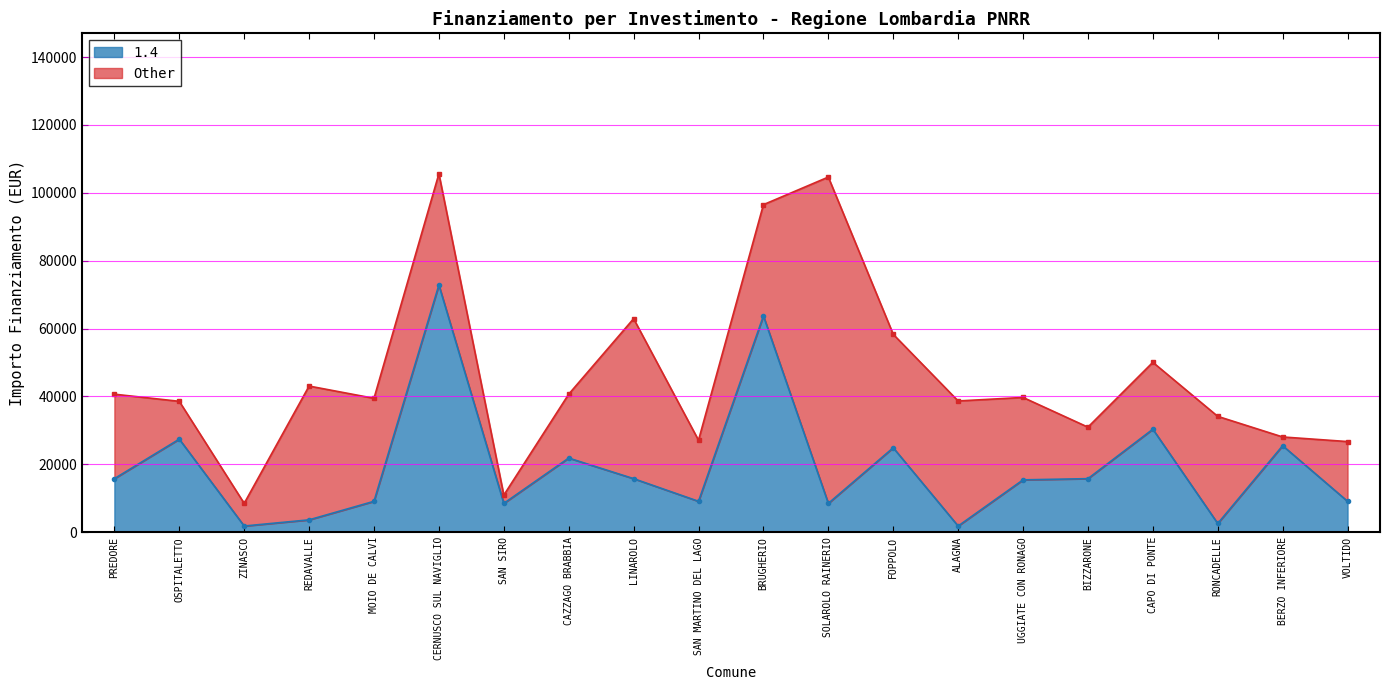

What is the sum of all values?

383520